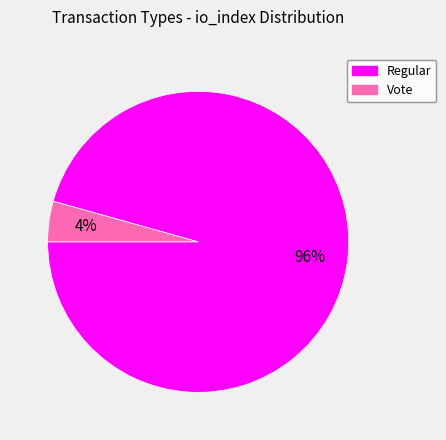

True or false: Vote accounts for 4% of the total.

True